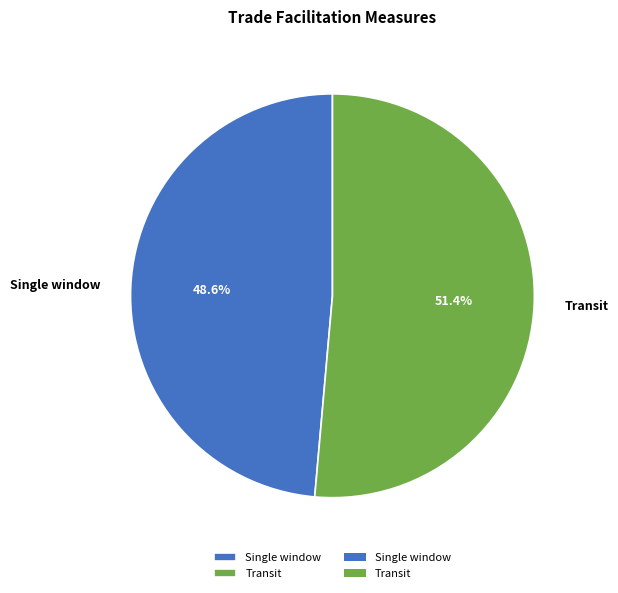

Is Single window the majority of the pie?

No